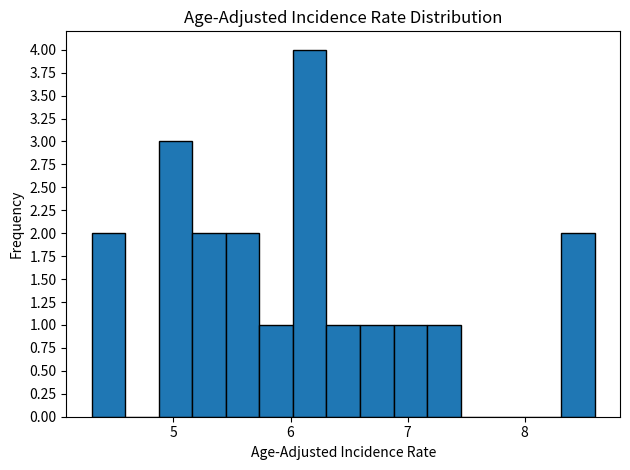

Around what value on the x-axis is the tallest bar? Give the approximate position of its centre, as read against the axis.

6.2